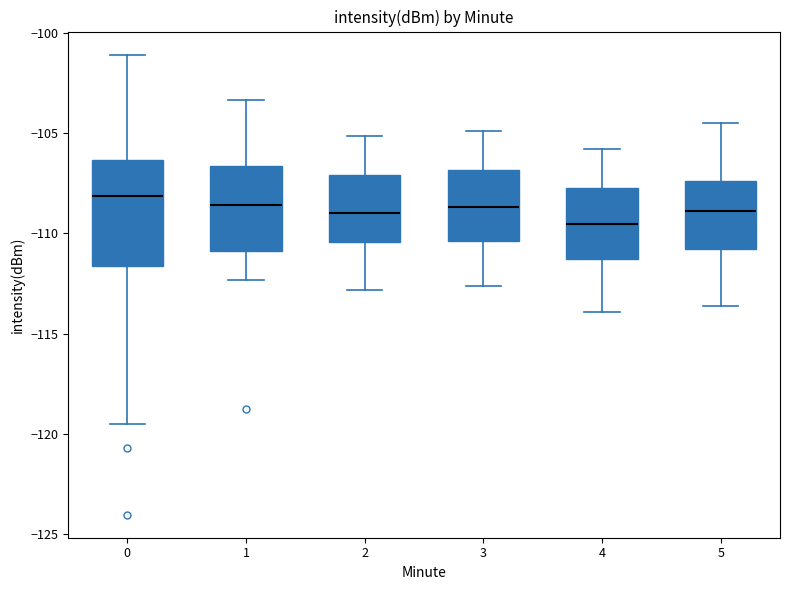

Which box's median line is the lowest?

4